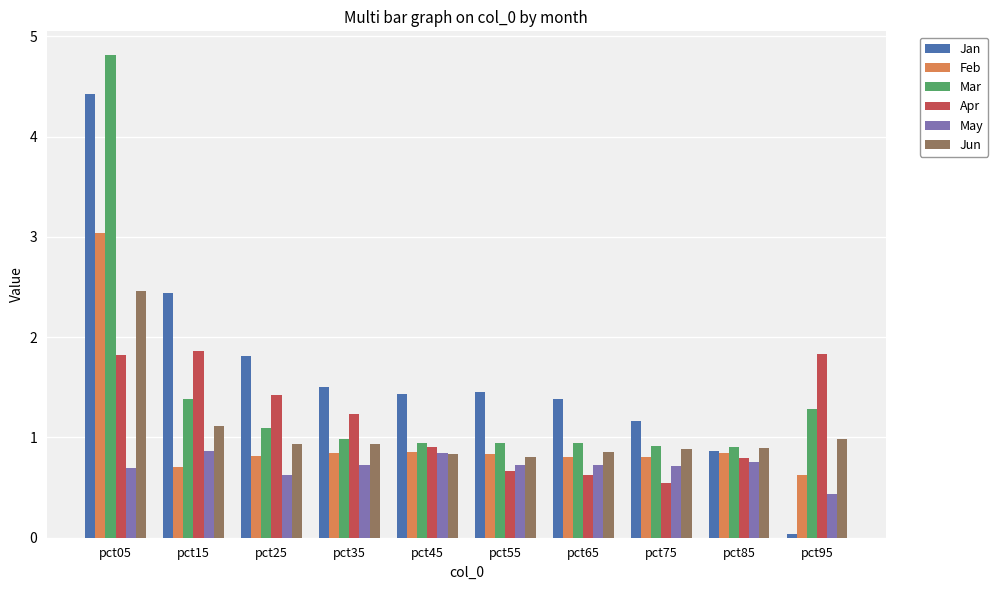

What is the spread (max minus min) of values at pct55?

0.8